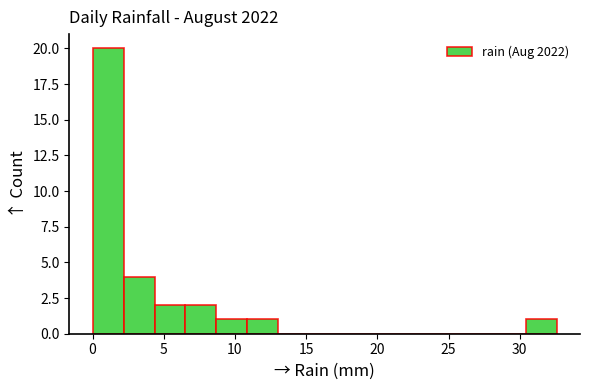

Reading left to right, transcribe this chart: for each bar, give the range it covers on the x-axis and its height. Neither the bar edges nor the heights are printed on the chart, so give them approximately, as read against the axes.

0.0 to 2.0: 20
2.0 to 4.5: 4
4.5 to 6.5: 2
6.5 to 8.5: 2
8.5 to 11.0: 1
11.0 to 13.0: 1
13.0 to 15.0: 0
15.0 to 17.5: 0
17.5 to 19.5: 0
19.5 to 21.5: 0
21.5 to 24.0: 0
24.0 to 26.0: 0
26.0 to 28.5: 0
28.5 to 30.5: 0
30.5 to 32.5: 1